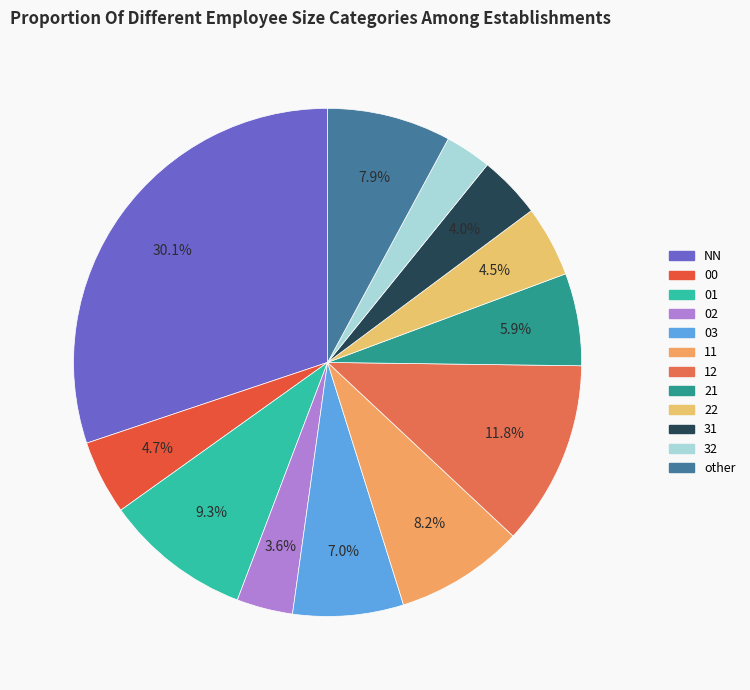

What portion of the pie excludes 31?

96.0%